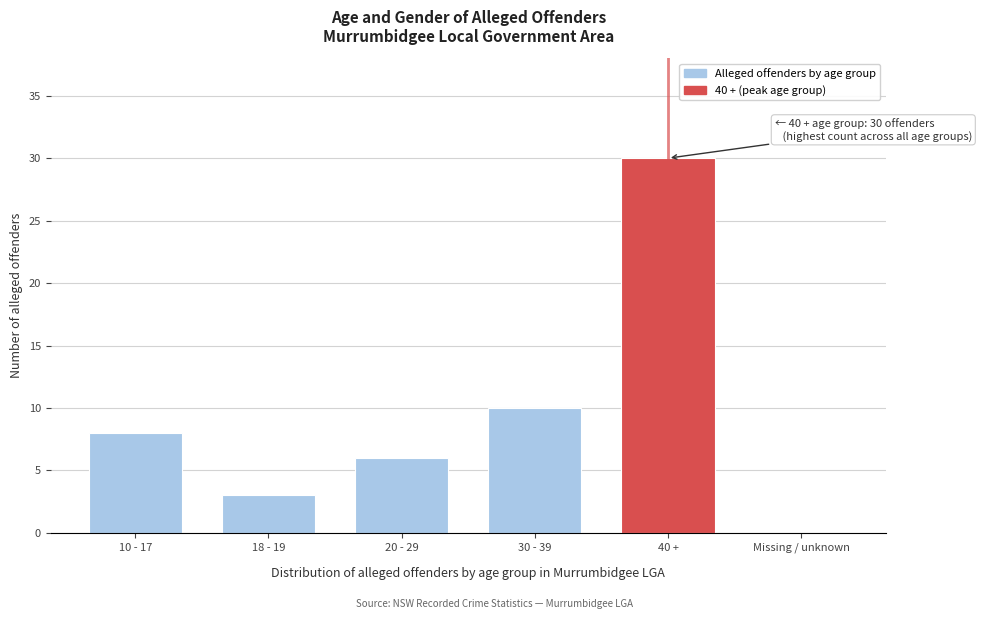

Reading left to right, list all the values displayed in this chart.

10 - 17=8	18 - 19=3	20 - 29=6	30 - 39=10	40 +=30	Missing / unknown=0